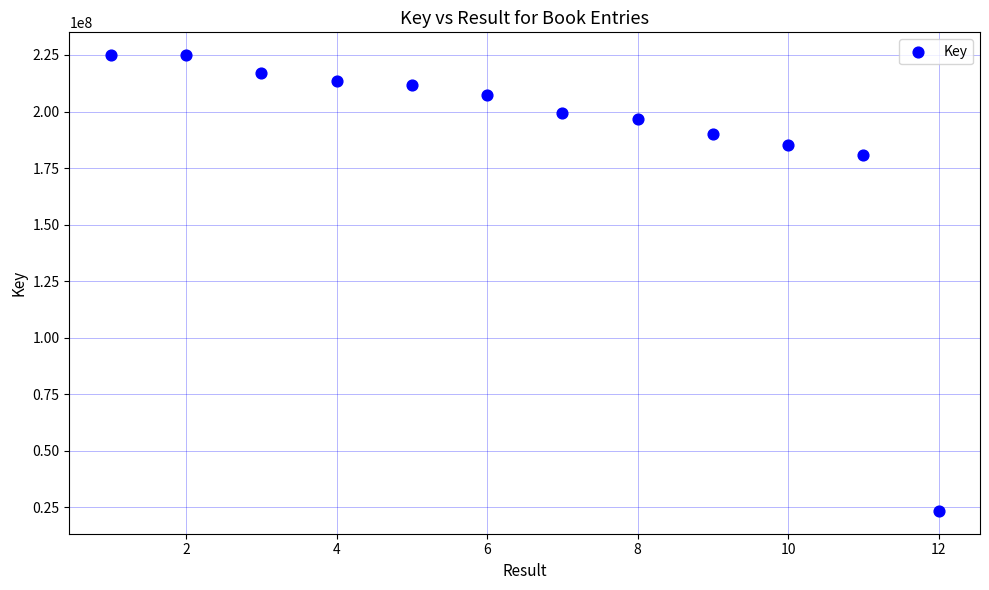

What is the average X value?

6